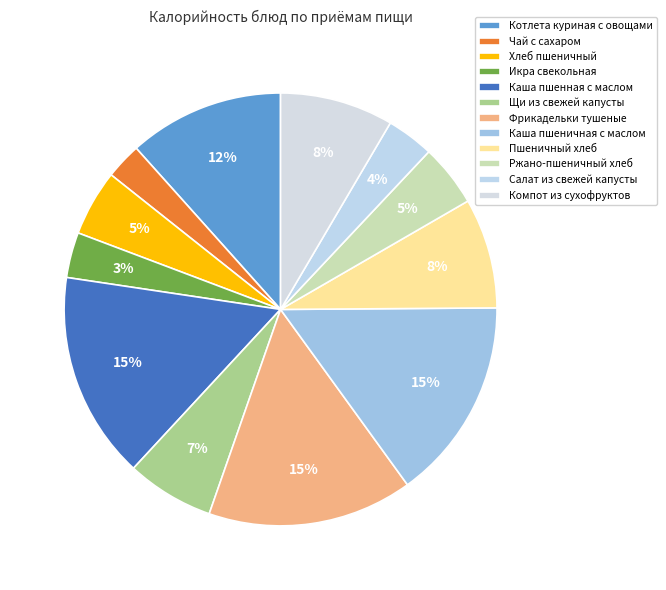

To the nearest percent, what portion does Икра свекольная represent?

3%